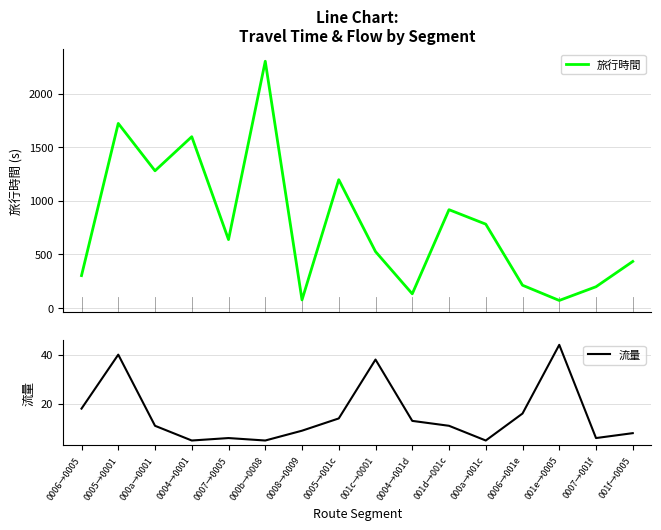

How many data points does each series have?

16